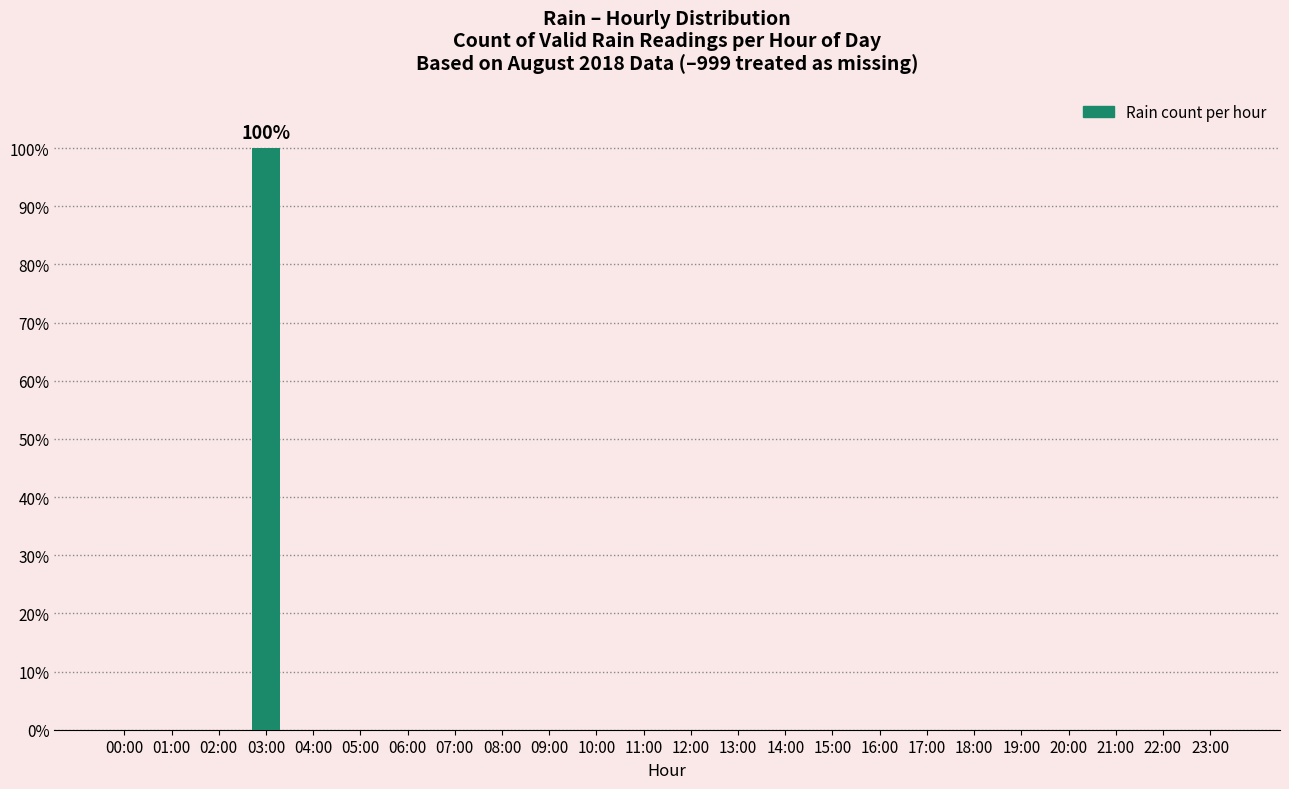

Reading left to right, what are all the values shown in this chart?

0	0	0	100	0	0	0	0	0	0	0	0	0	0	0	0	0	0	0	0	0	0	0	0